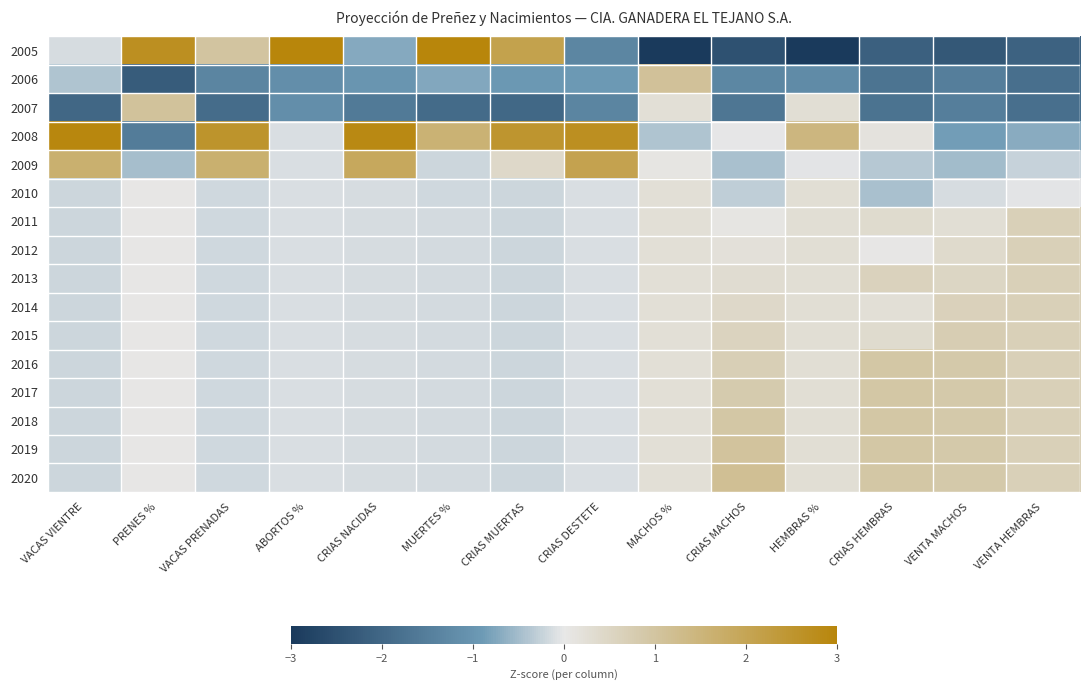

Rank the series at MACHOS % from highest to lowest value.

2006, 2007, 2010, 2011, 2012, 2013, 2014, 2015, 2016, 2017, 2018, 2019, 2020, 2009, 2008, 2005